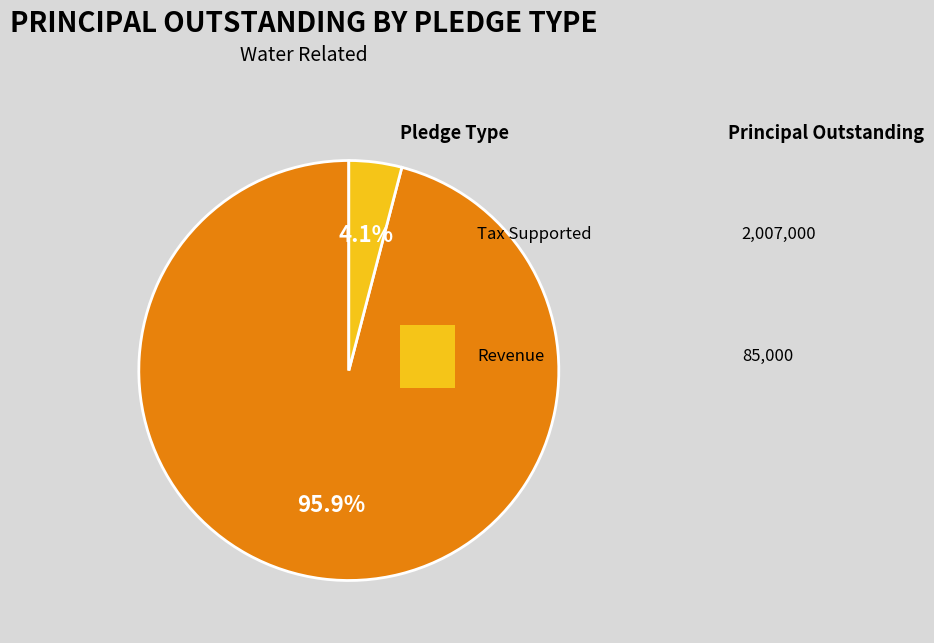

How many segments does this pie chart have?

2